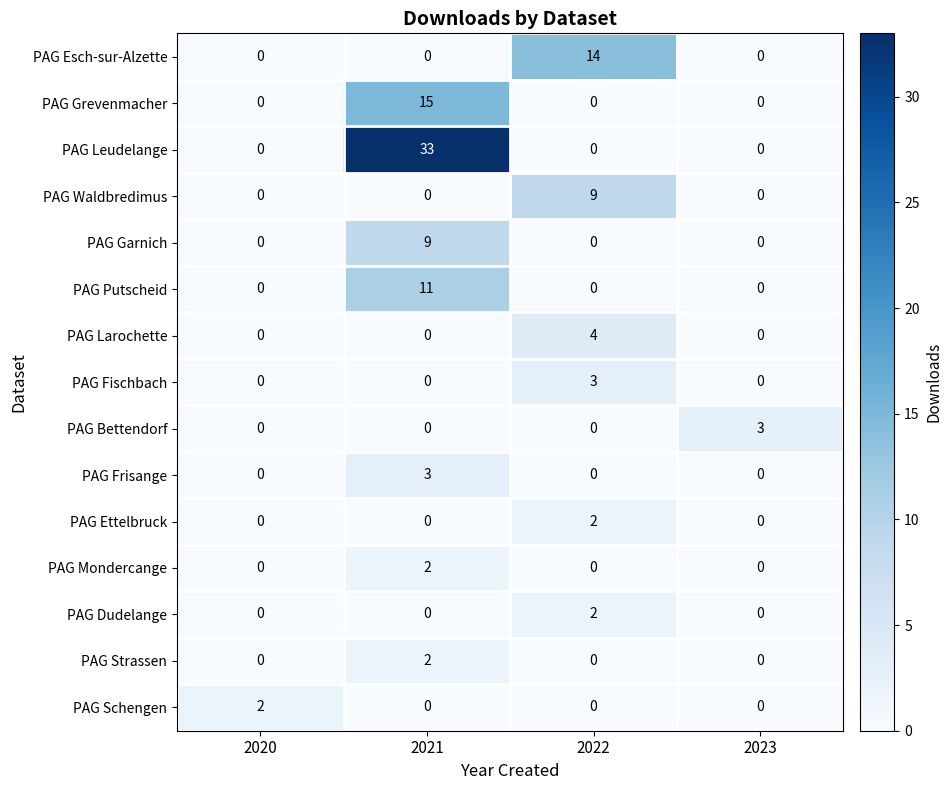

How many PAG Grevenmacher values are between 0 and 15?

4